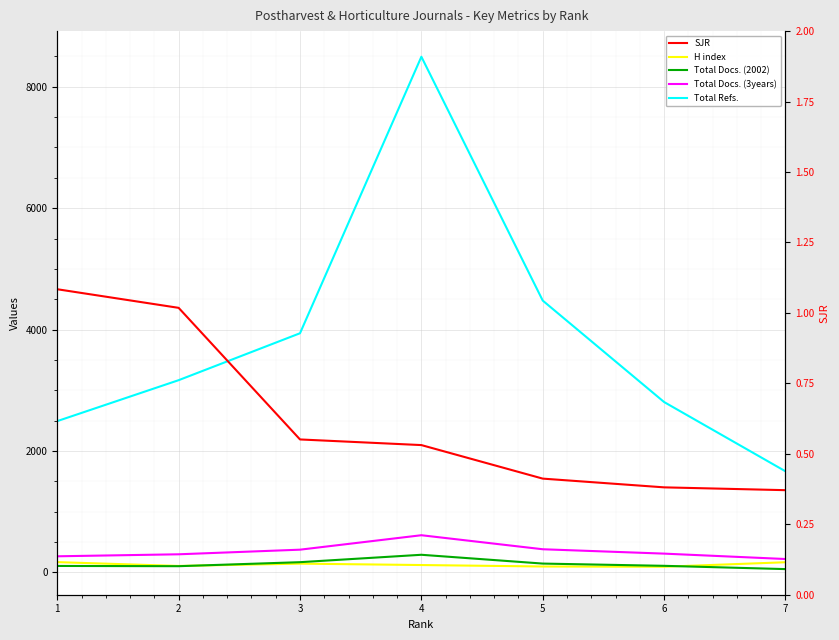

Rank the series at 6 from highest to lowest value.

Total Refs., Total Docs. (3years), Total Docs. (2002), H index, SJR